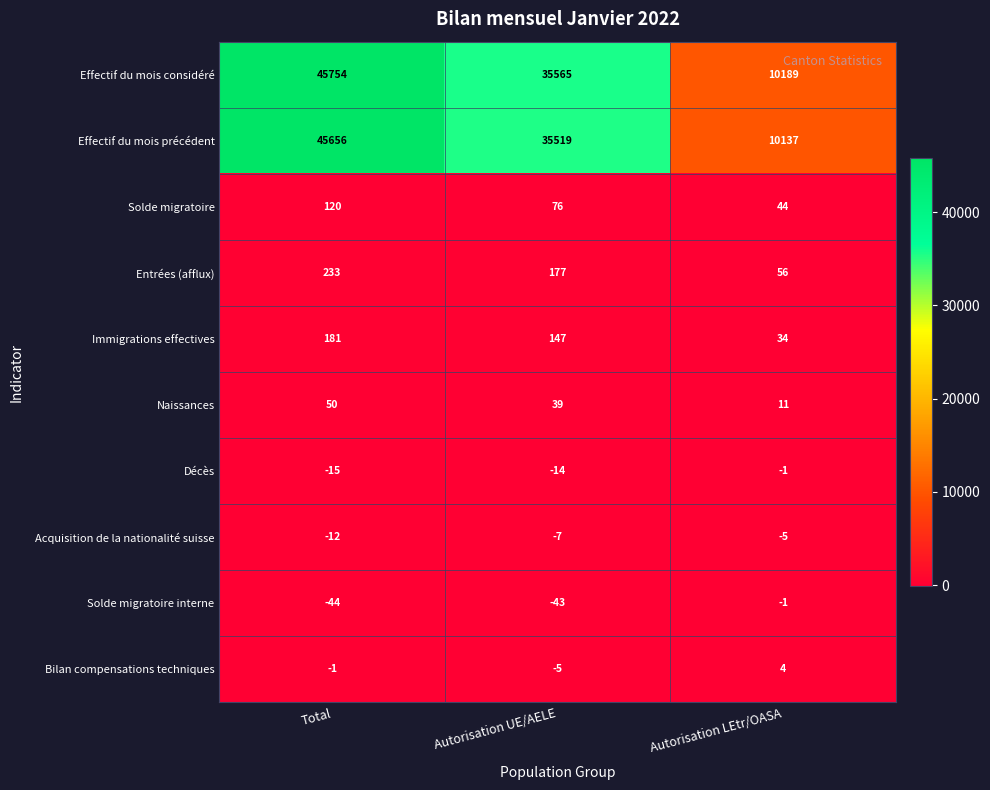

Which category has the highest value across all series?

Total